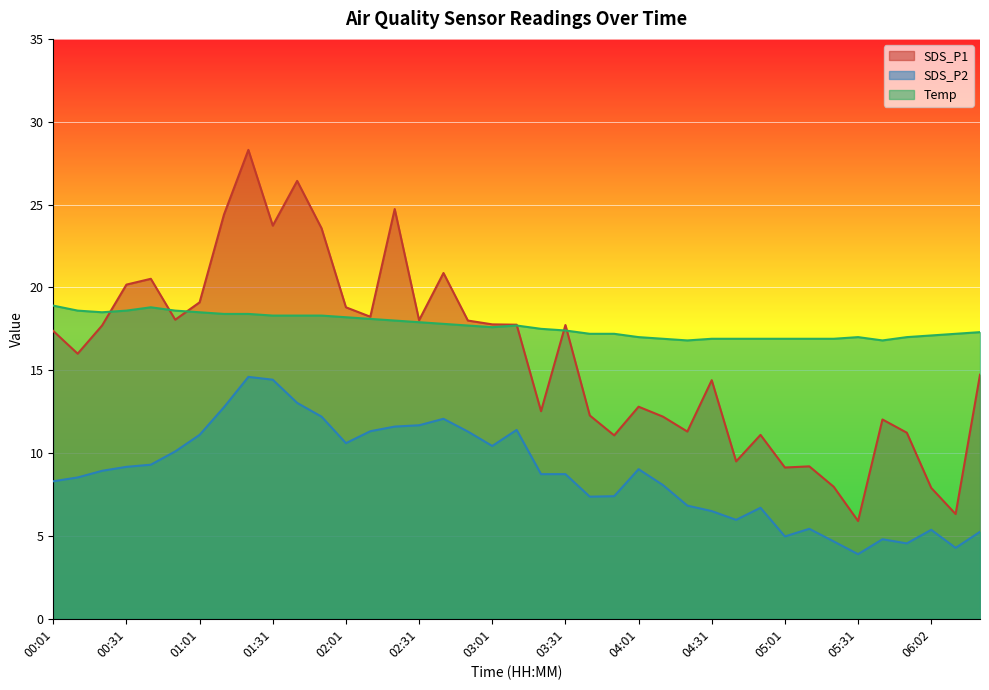

Does the chart display data point markers on the line(s)?

No